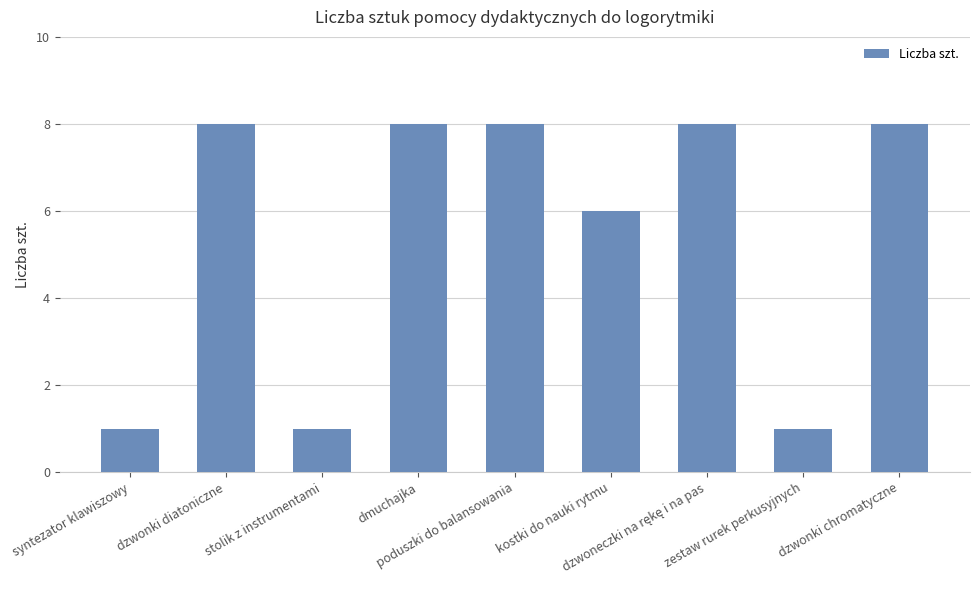

Does the chart contain stacked bars?

No